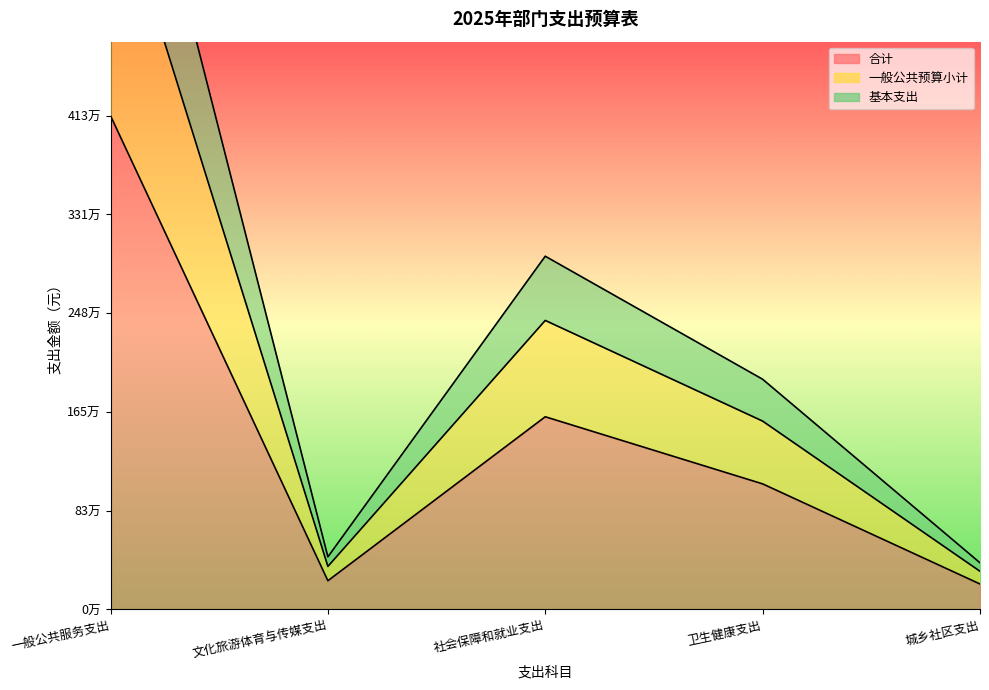

What is the label of the 4th point from the right?

文化旅游体育与传媒支出